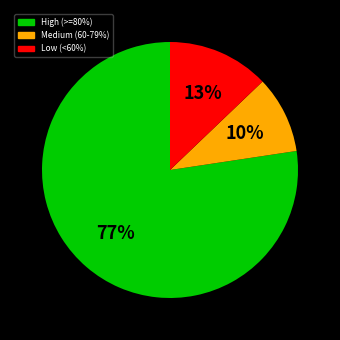

Is there a majority slice in this chart?

Yes